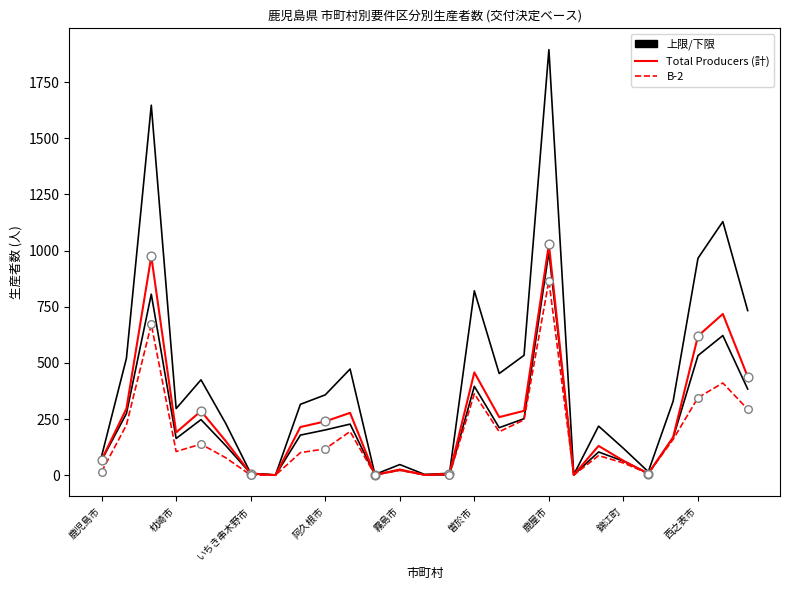

At which category is the sum across all series the highest?

鹿屋市